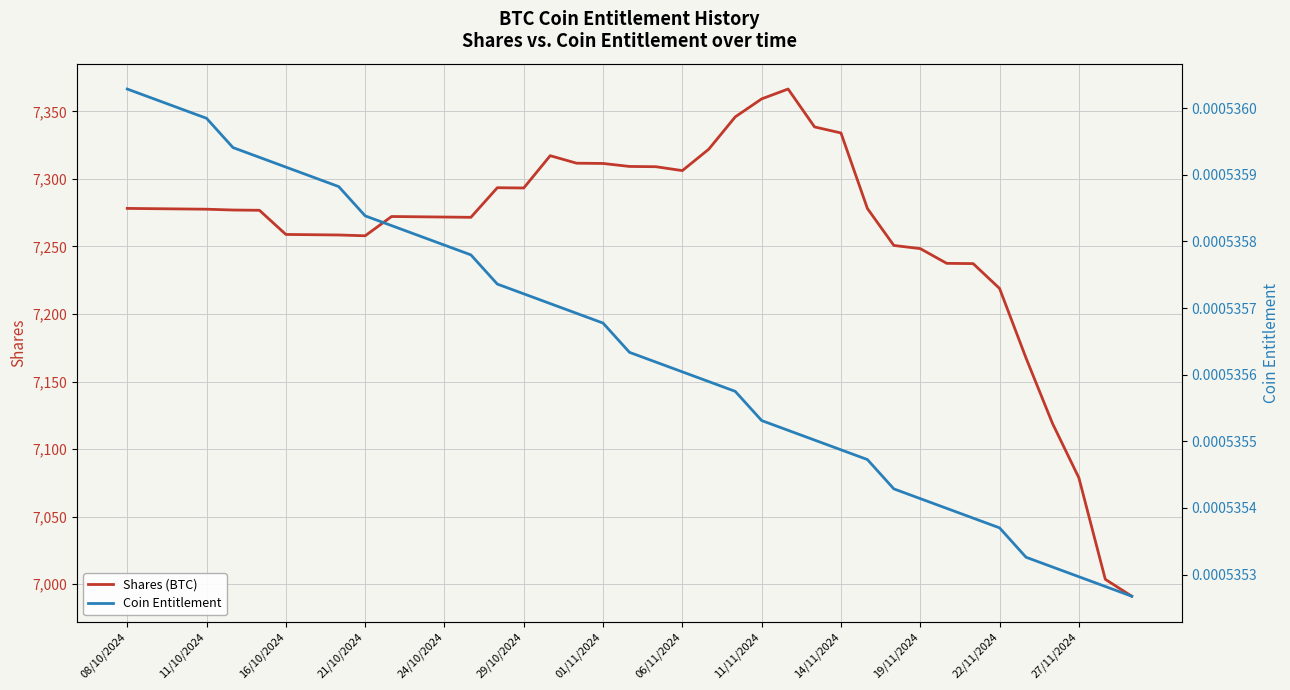

What is the lowest value of the Shares (BTC) series?

6991.1